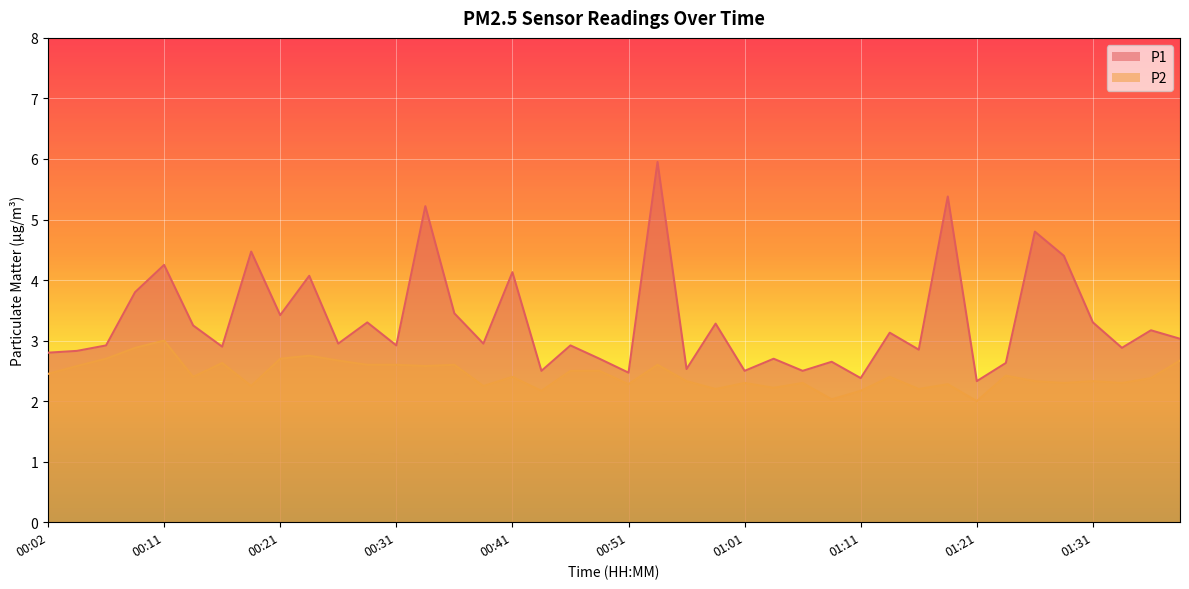

What is the sum of all P1 values?

132.6